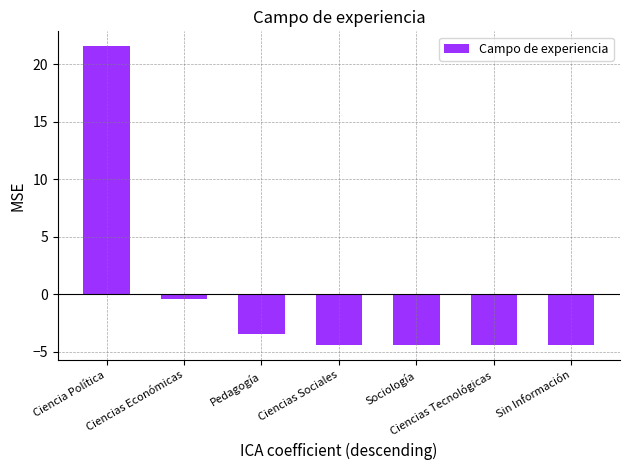

Are the bars horizontal?

No